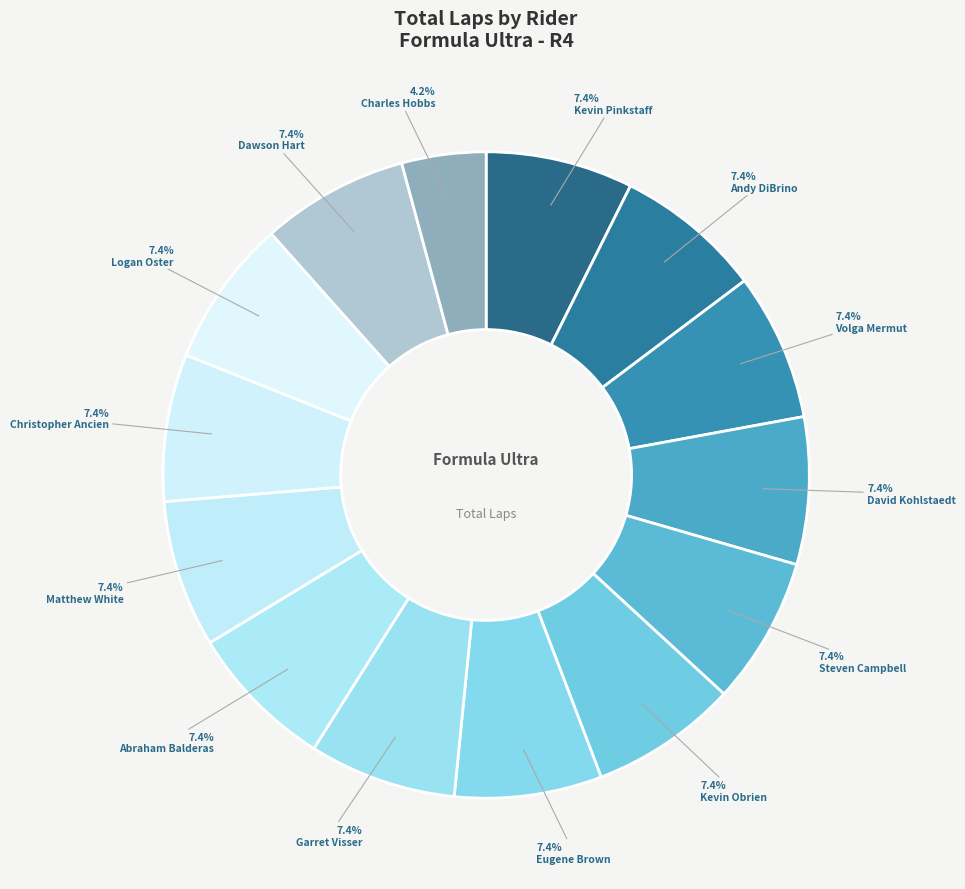

Does Kevin Pinkstaff account for over 50% of the chart?

No